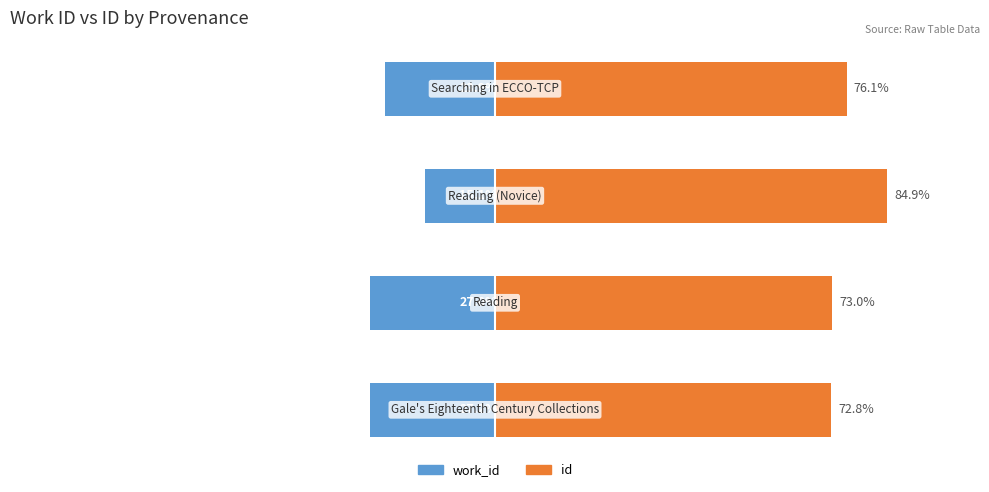

Rank the categories by work_id value from highest to lowest.

2, 3, 1, 0